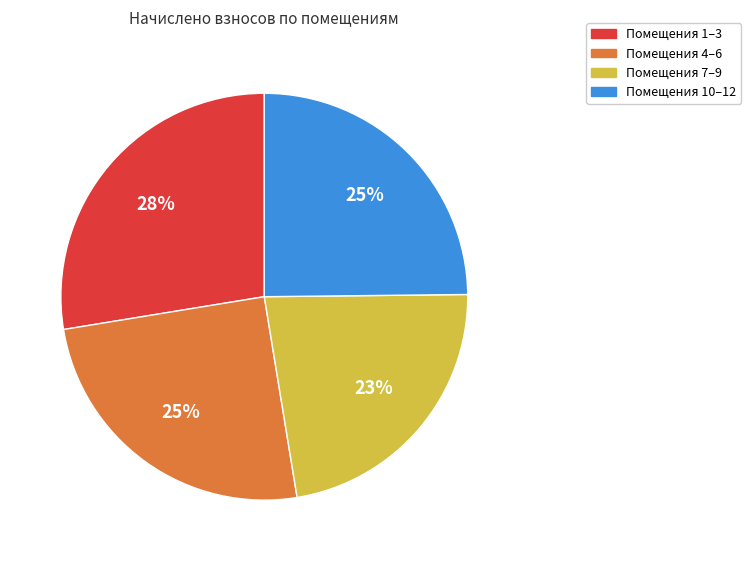

How many segments does this pie chart have?

4